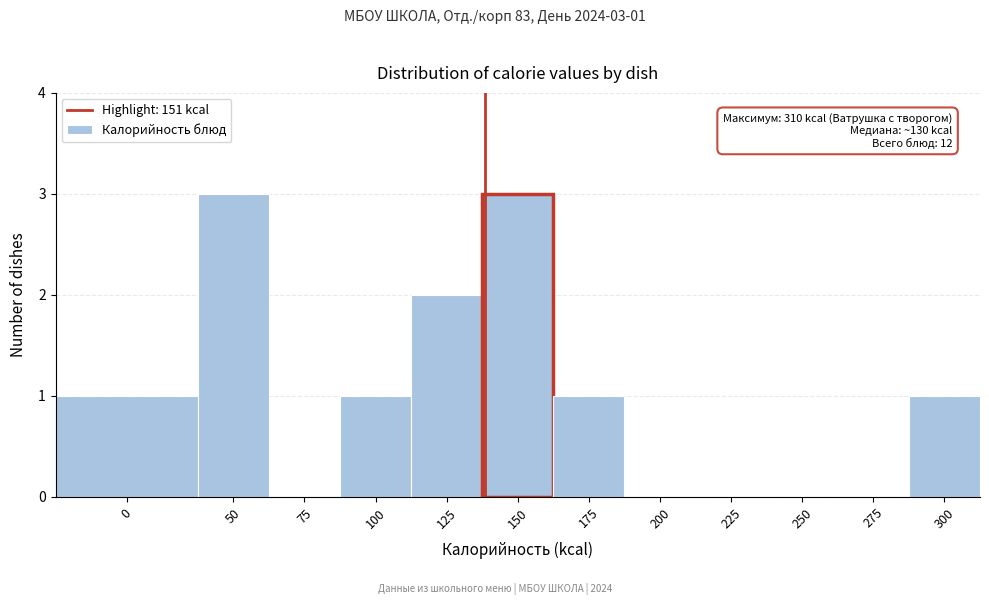

Reading left to right, list all the values displayed in this chart.

0=1	50=3	75=0	100=1	125=2	150=3	175=1	200=0	225=0	250=0	275=0	300=1